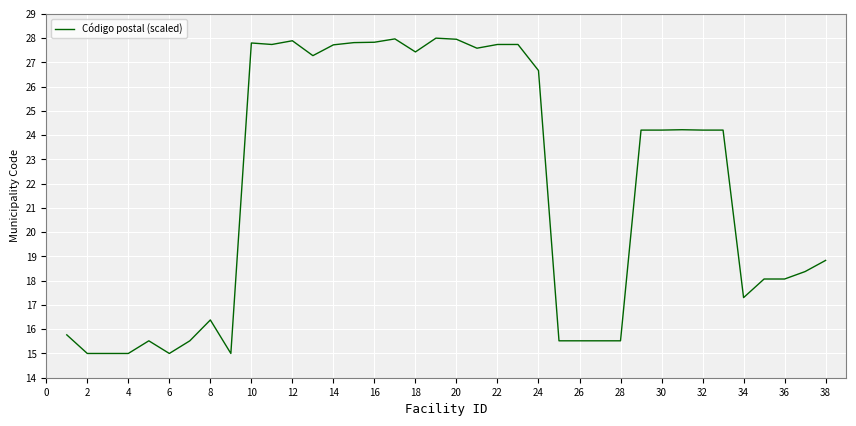

What is the average value?

21.8